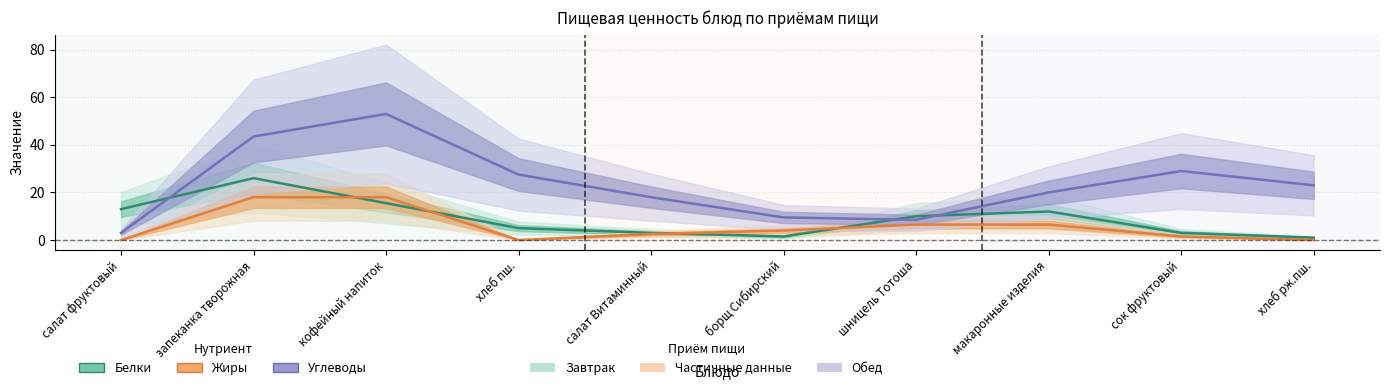

Reading left to right, transcribe all the data shown in this chart.

Белки: 13.0	26.0	15.5	5.0	3.0	1.5	10.0	12.0	3.0	1.0
Жиры: 0.0	18.0	18.0	0.0	2.5	4.0	6.5	6.5	1.5	0.0
Углеводы: 3.0	43.5	53.0	27.5	18.0	9.5	8.5	20.0	29.0	23.0